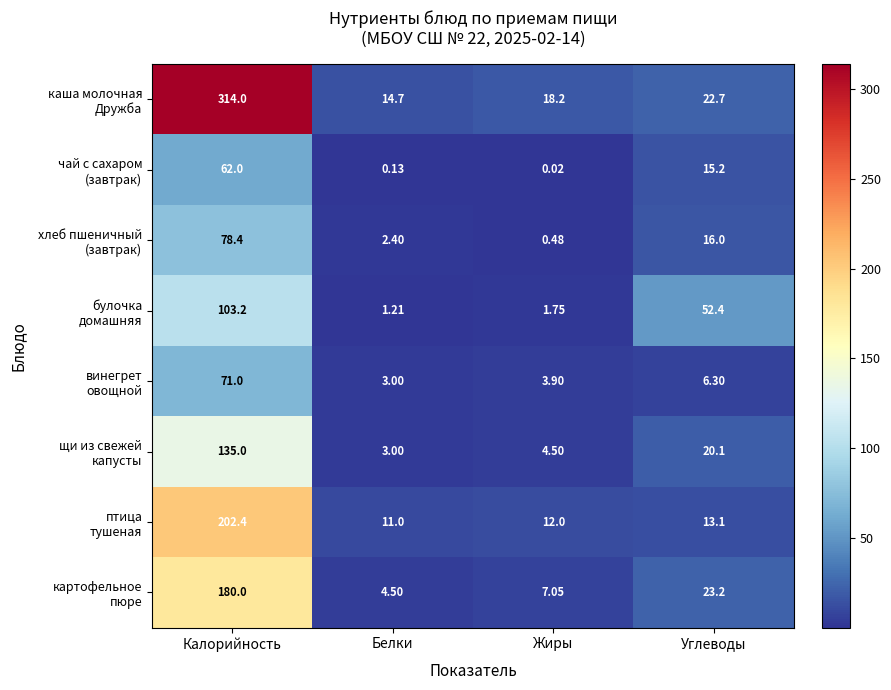

At which category does the chart reach its peak across all series?

Калорийность